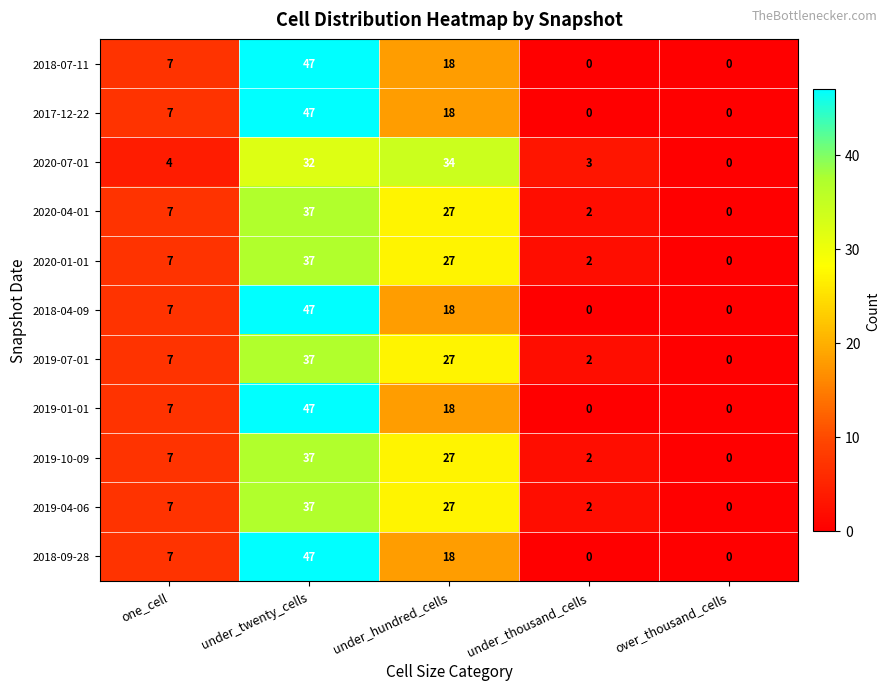

Is the value of 2020-04-01 at one_cell greater than the value of 2018-04-09 at under_thousand_cells?

Yes